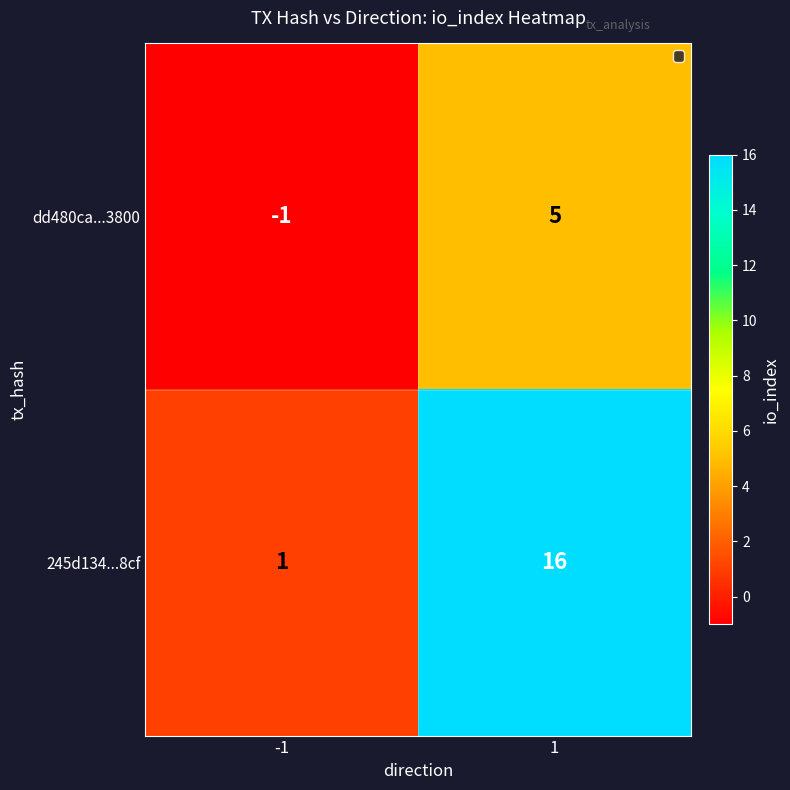

What is the sum of all dd480ca...3800 values?

4